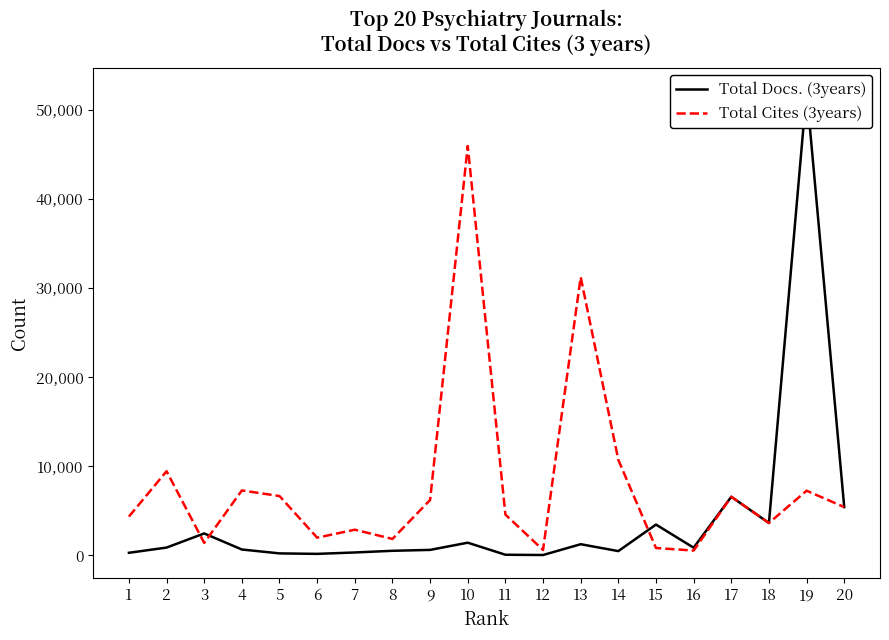

At which label is Total Docs. (3years) closest to 26079?

17